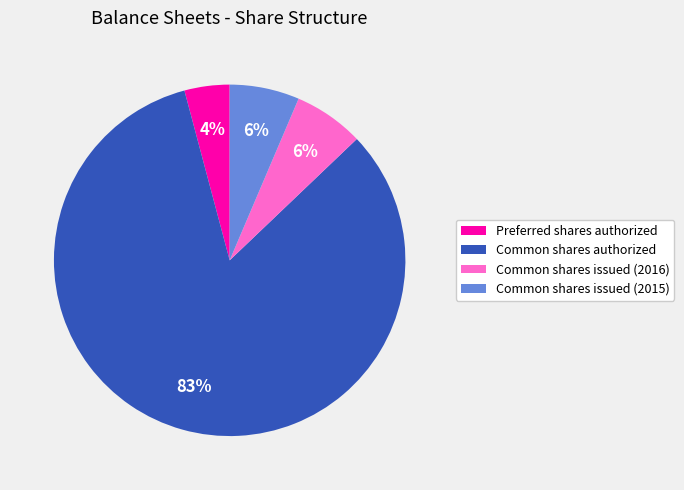

Count the number of slices in the pie.

4